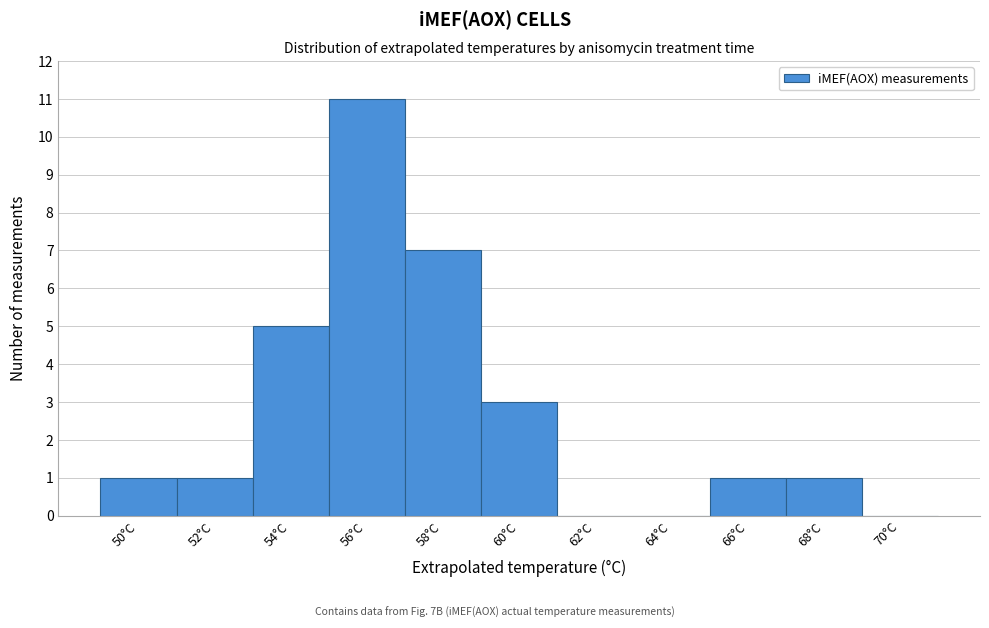

Reading left to right, list every bar in this chart as the range it spans on the x-axis followed by its height. The values are not printed on the chart, so give them approximately, as read against the axis.

49 to 51: 1
51 to 53: 1
53 to 55: 5
55 to 57: 11
57 to 59: 7
59 to 61: 3
61 to 63: 0
63 to 65: 0
65 to 67: 1
67 to 69: 1
69 to 71: 0